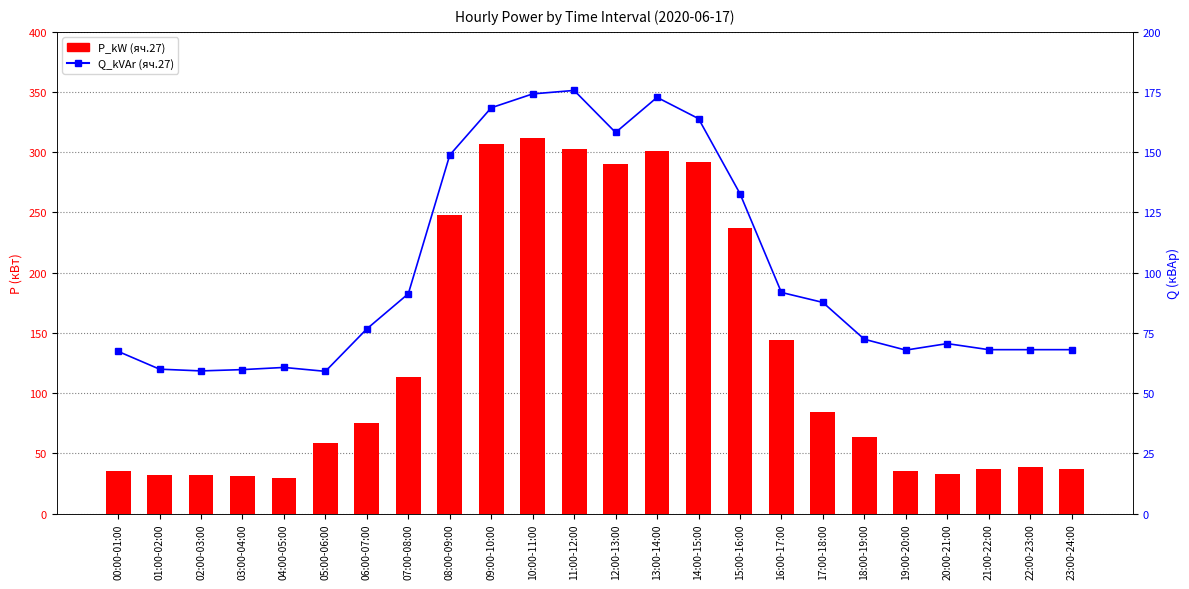

Are the bars horizontal?

No